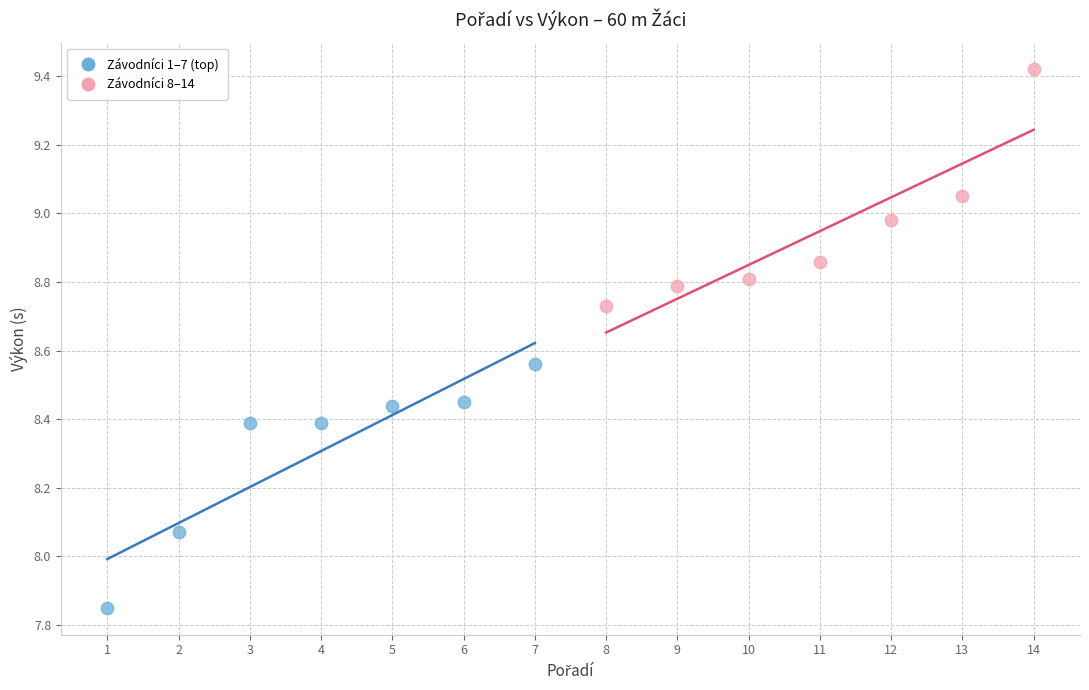

Which series has the largest Y range (max minus min)?

Závodníci 1–7 (top)